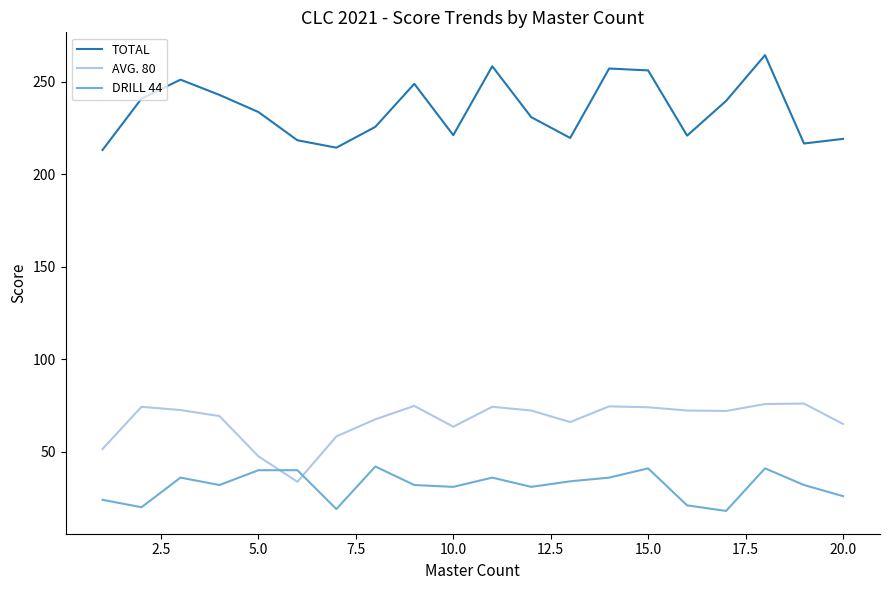

How many distinct data groups are displayed?

3